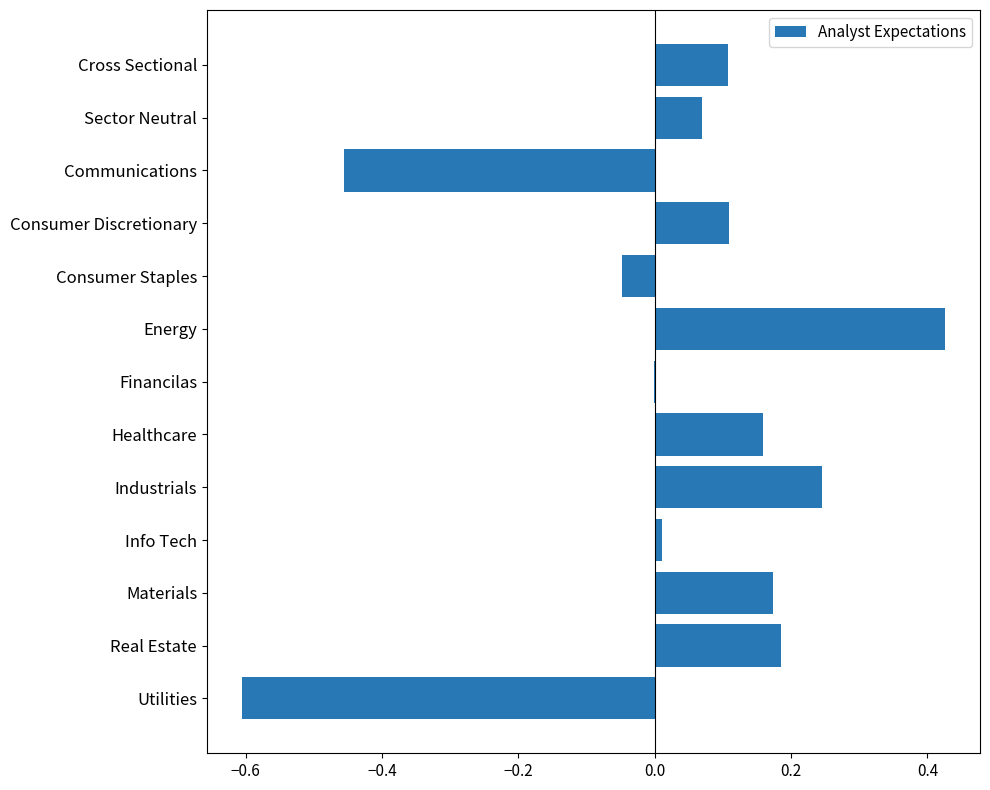

The chart shows a value of -0.6 at Utilities. True or false?

True